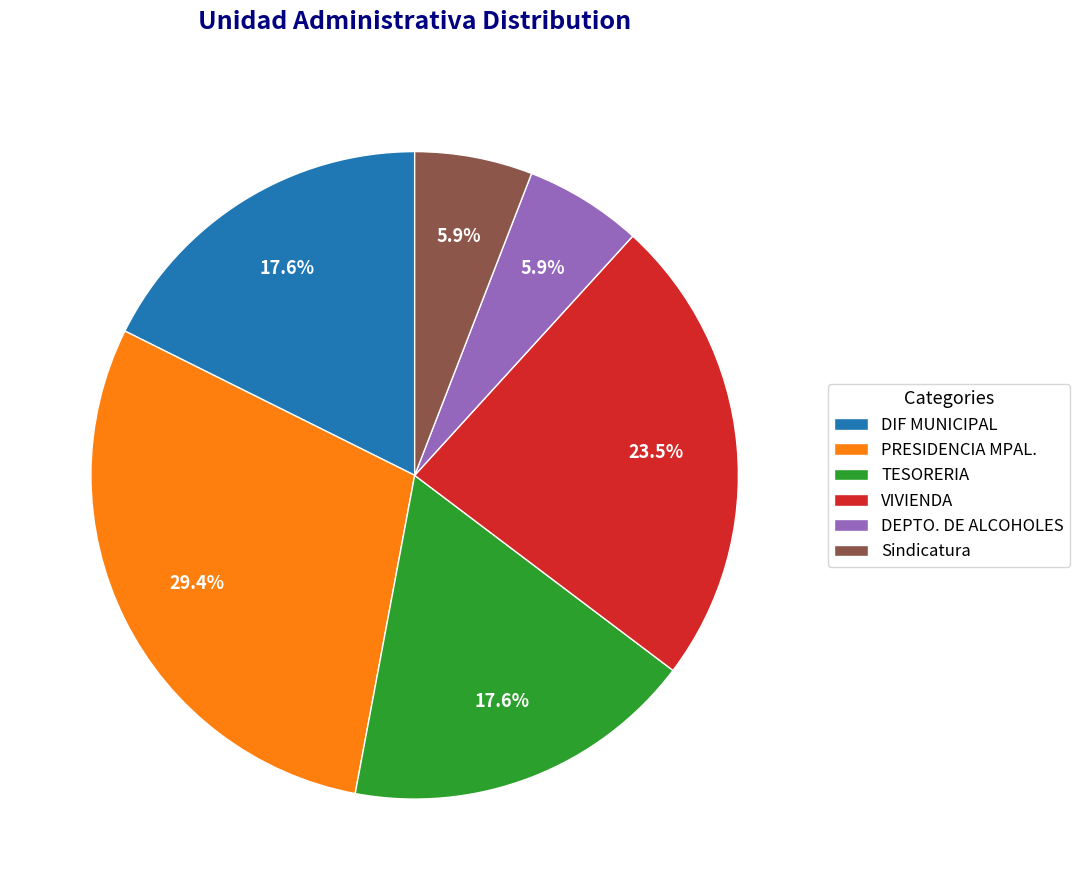

To the nearest percent, what is the difference between the largest and smallest slice percentages?

24%